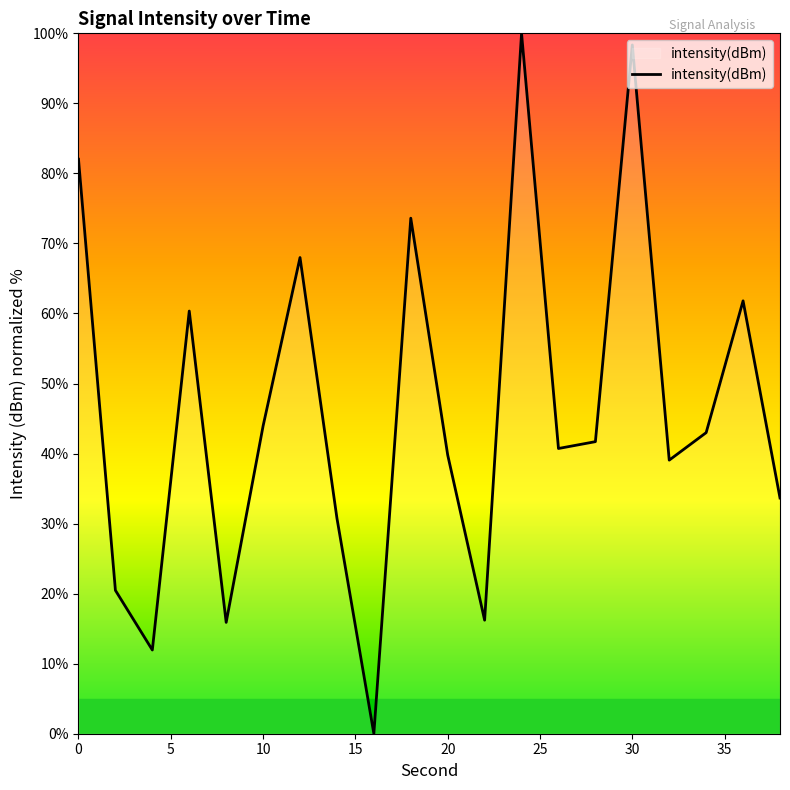

What is the maximum value shown in the chart?

100.0